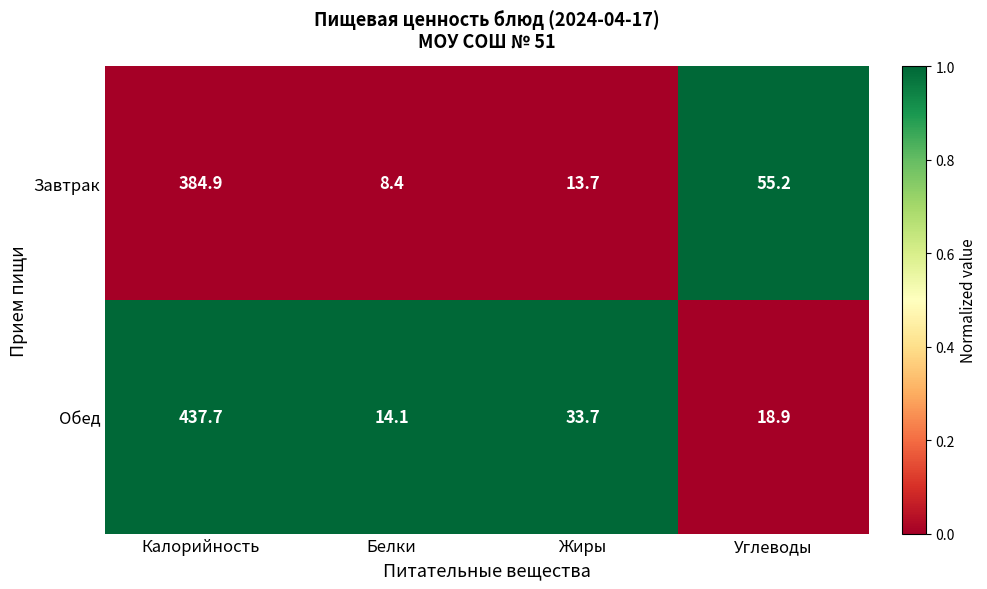

Which series has the widest spread of values?

Обед